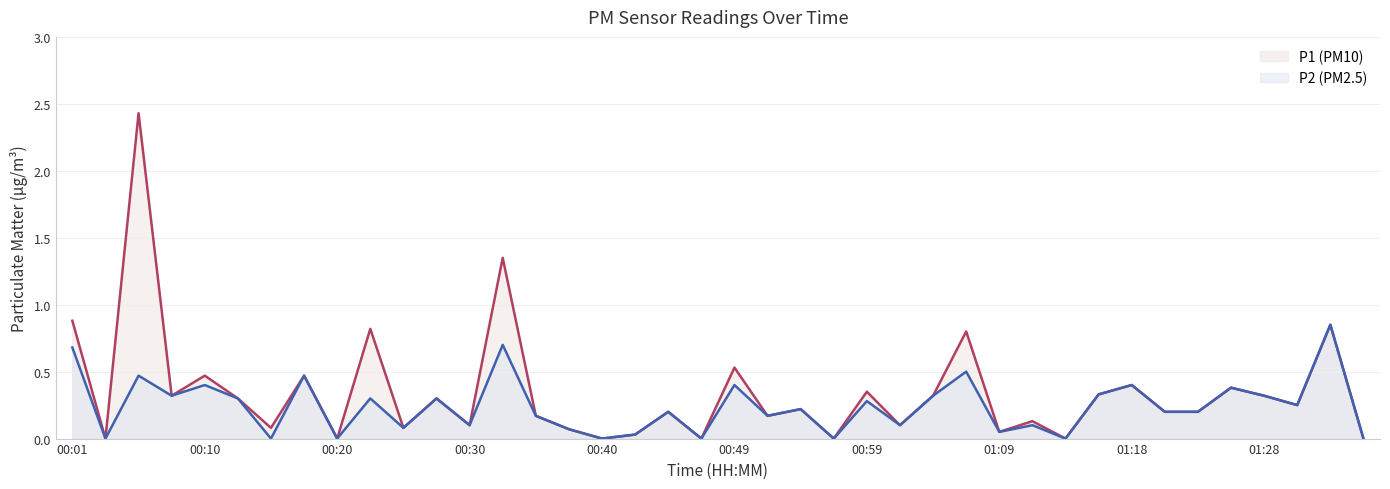

What is the total value across all series at 15?

0.1